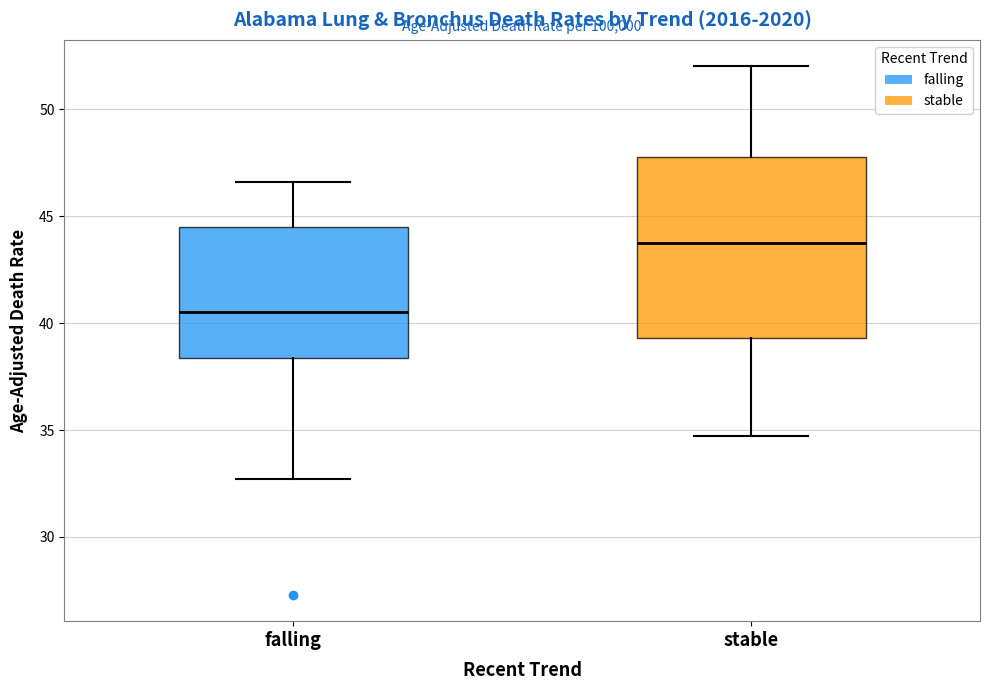

Reading left to right, transcribe this box plot: for each box, give where its median line is, the range the box spans, and where its two whiskers end, as read against the y-axis. The values are not printed on the chart, so give them approximately, as read against the axis.

falling: median 40.5, box 38.5 to 44.5, whiskers 32.5 to 46.5
stable: median 44.0, box 39.5 to 48.0, whiskers 34.5 to 52.0